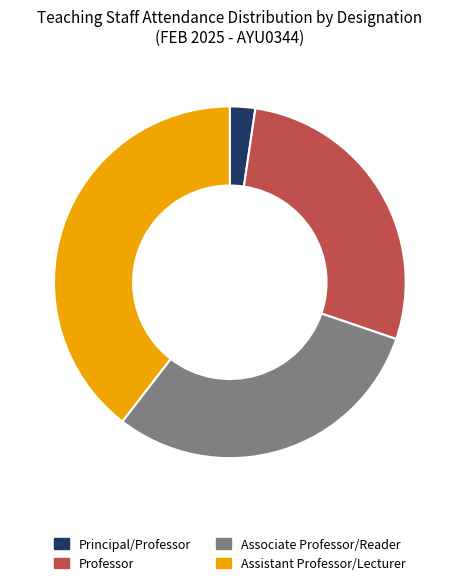

Approximately how many times larger is the value at Professor compared to Associate Professor/Reader?

0.9